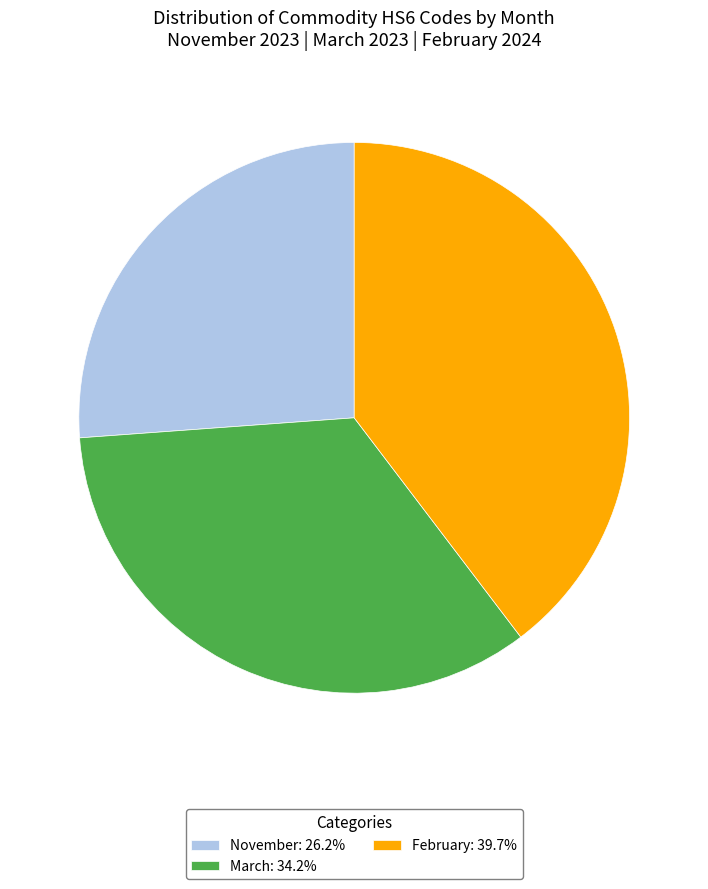

How many segments does this pie chart have?

3